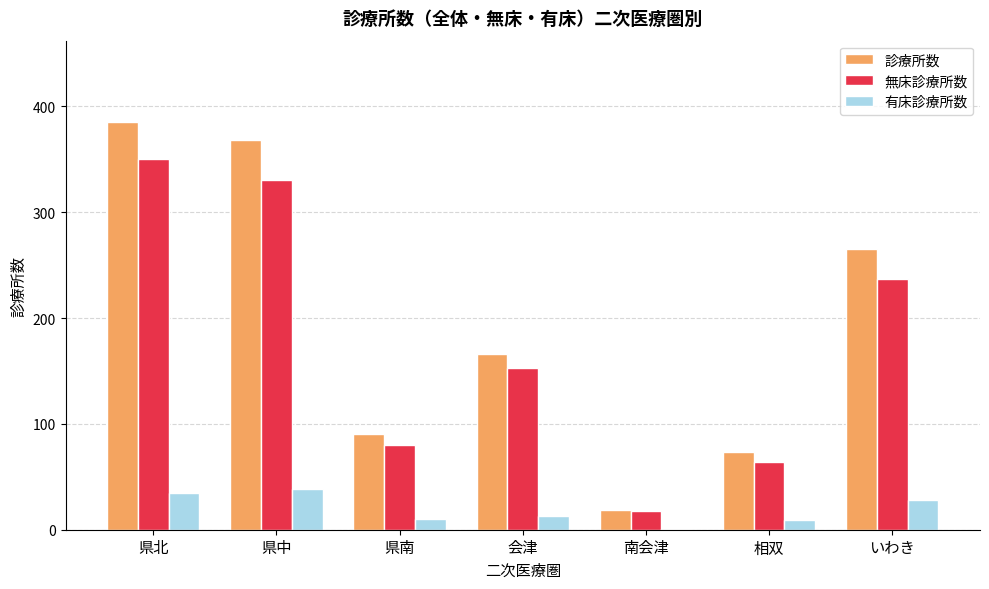

What is the maximum value for 有床診療所数?

38